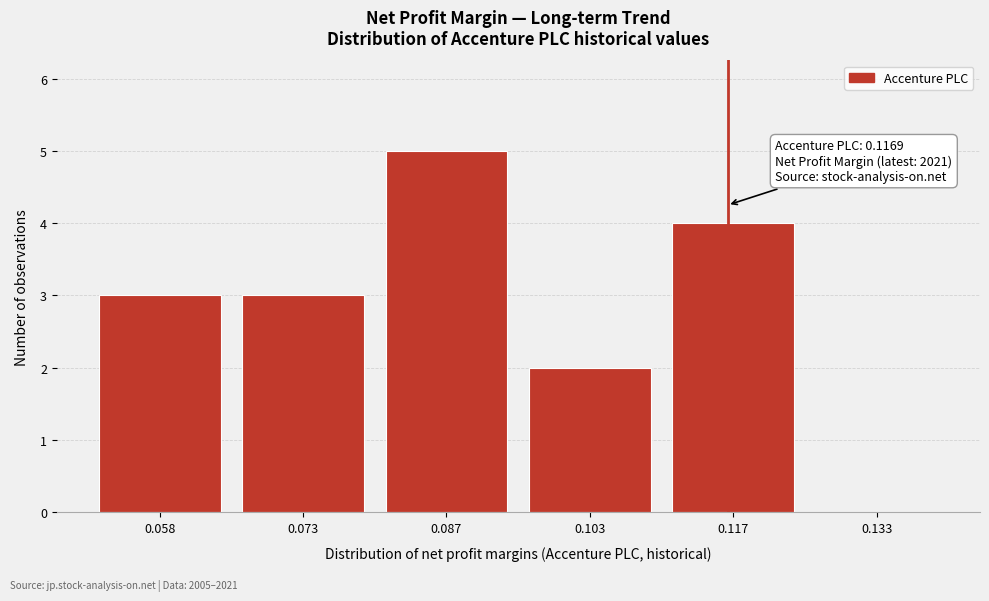

Over which range of the x-axis is the bar tallest?

0.080 to 0.095